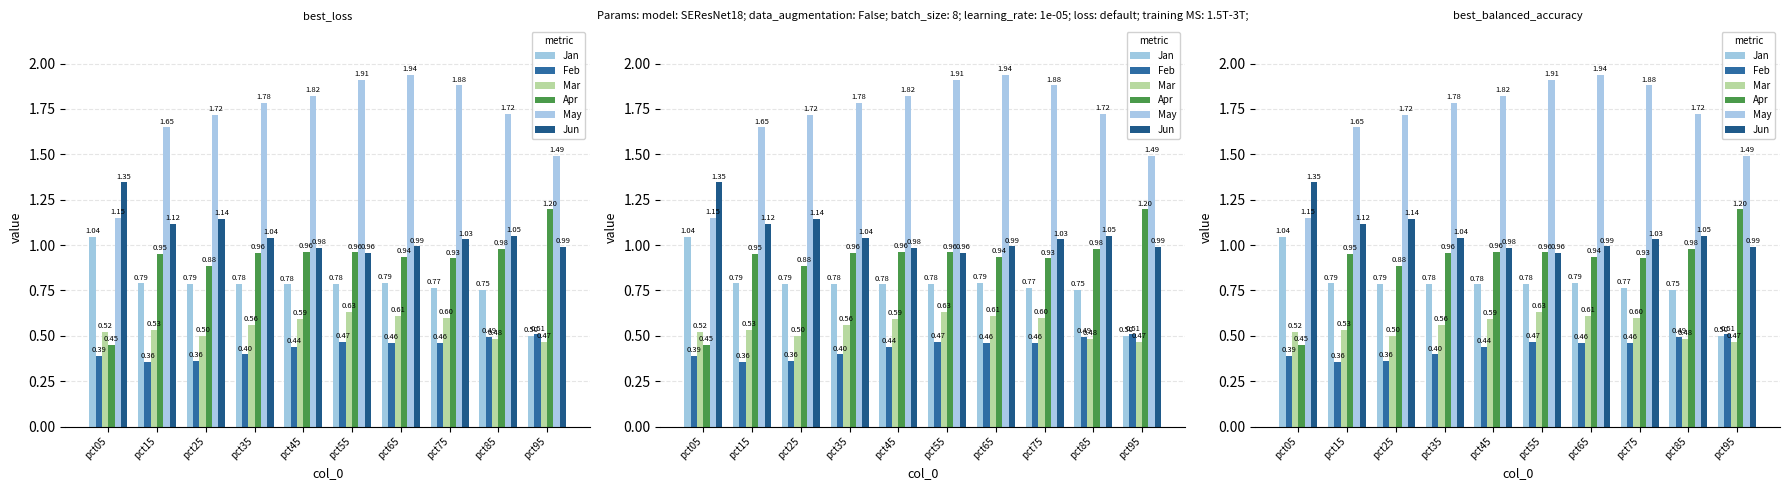

Is the value of May at pct85 greater than the value of Jan at pct65?

Yes